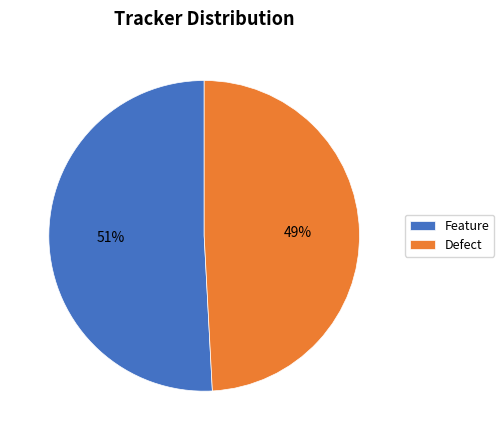

Approximately how many times larger is the value at Feature compared to Defect?

1.0